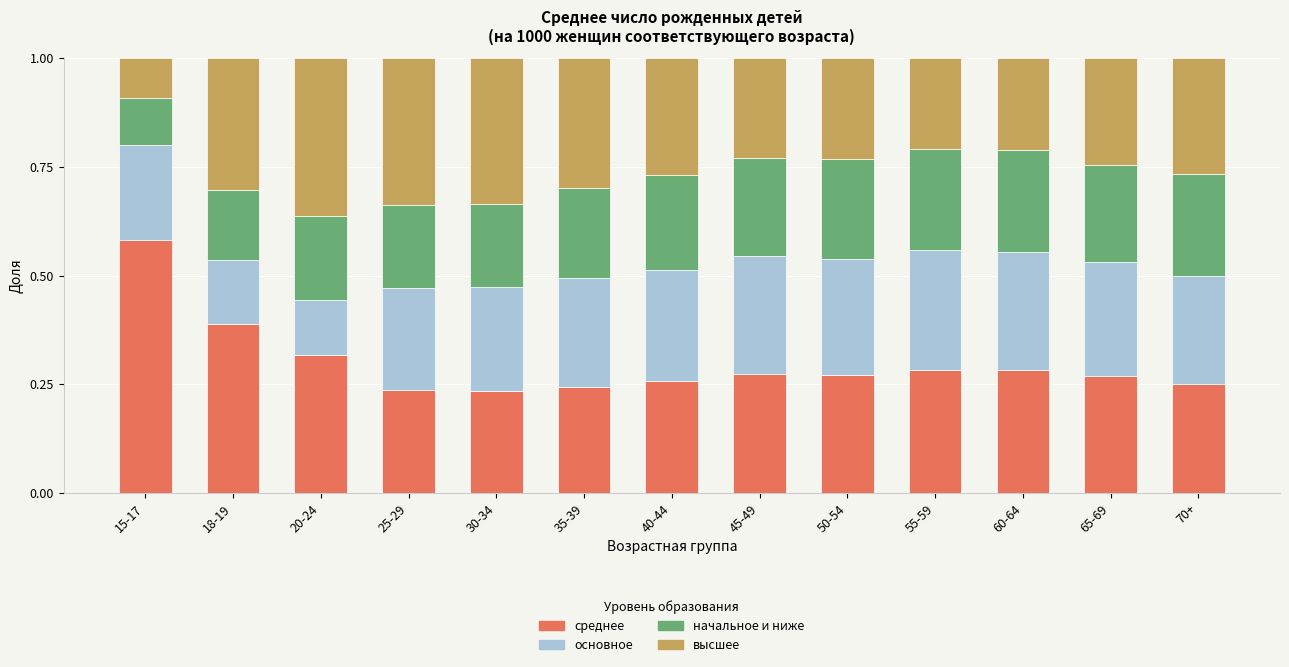

The value of среднее at 30-34 is 0.2. True or false?

True